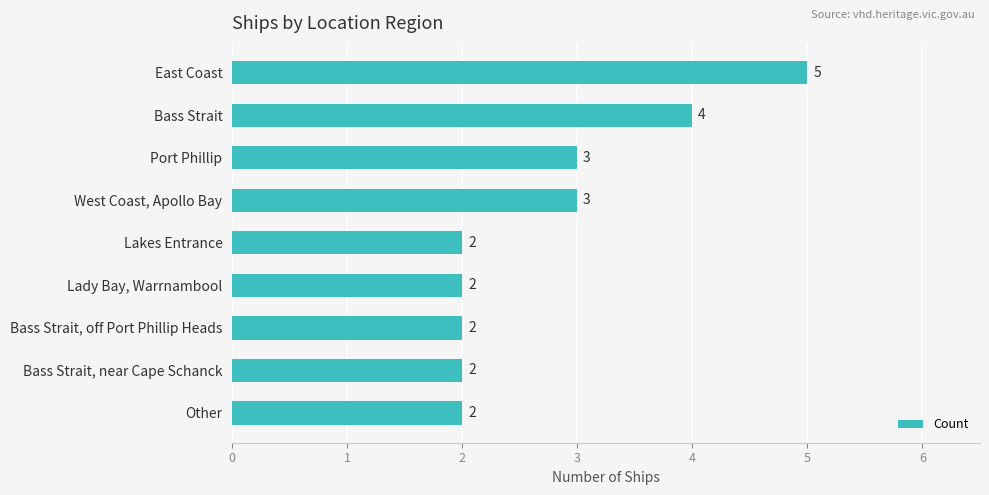

Count the values in the range 2 to 3.

7